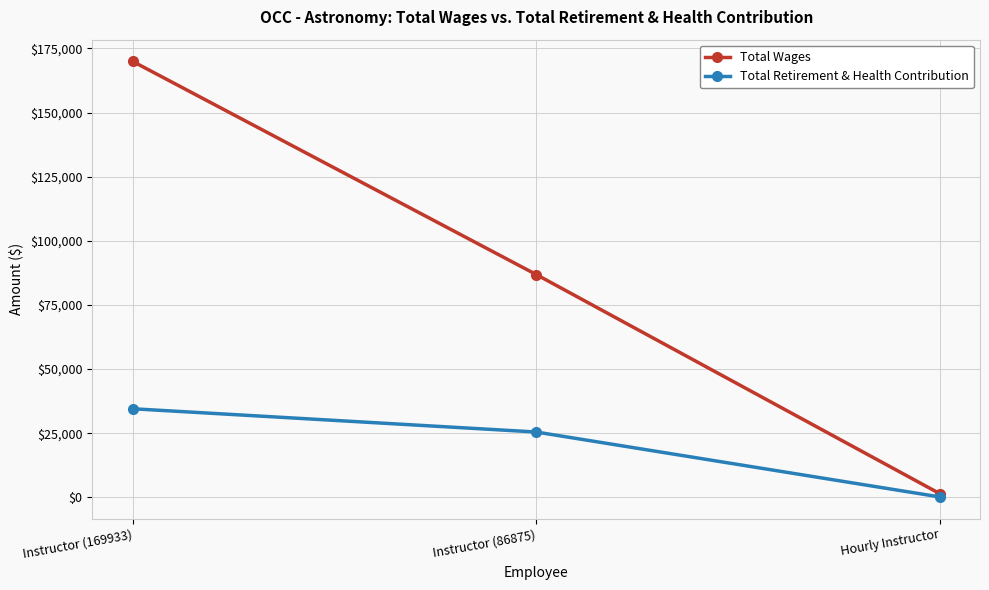

What are all the series names shown in the legend?

Total Wages, Total Retirement & Health Contribution